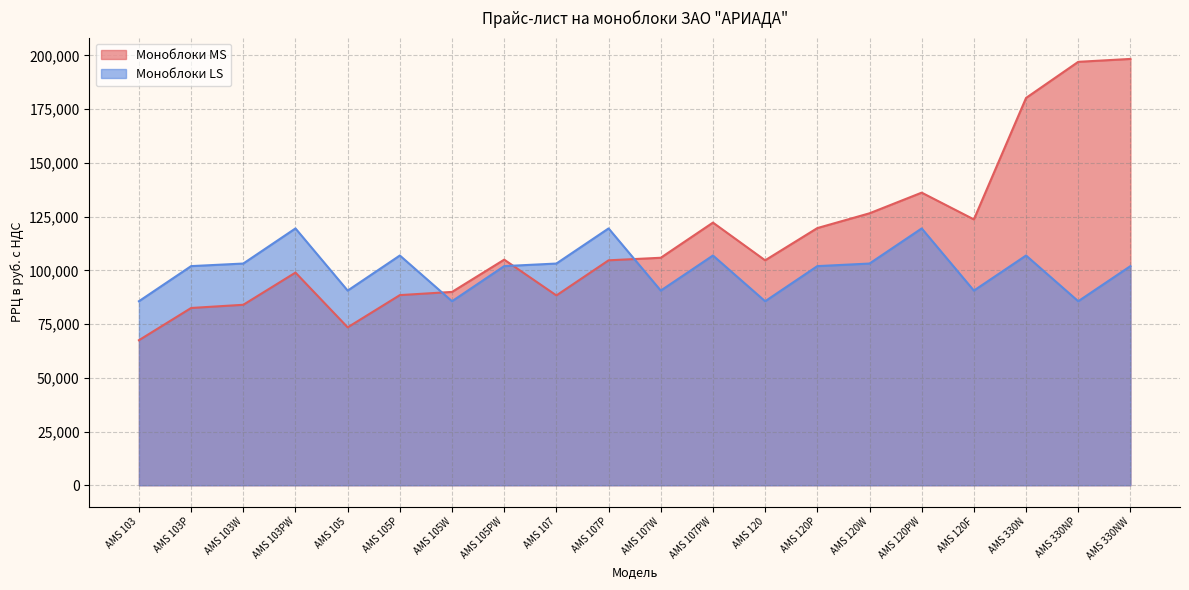

How many lines are shown in the chart?

2